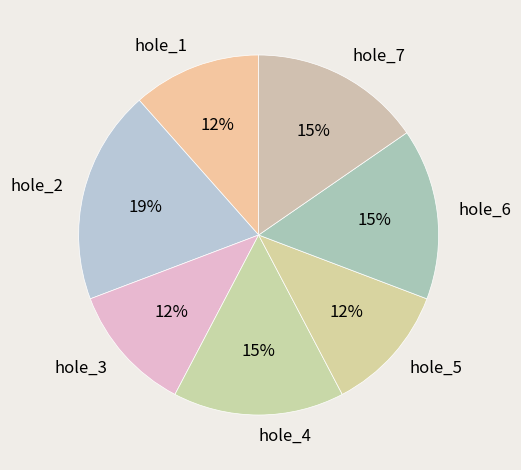

How many segments does this pie chart have?

7